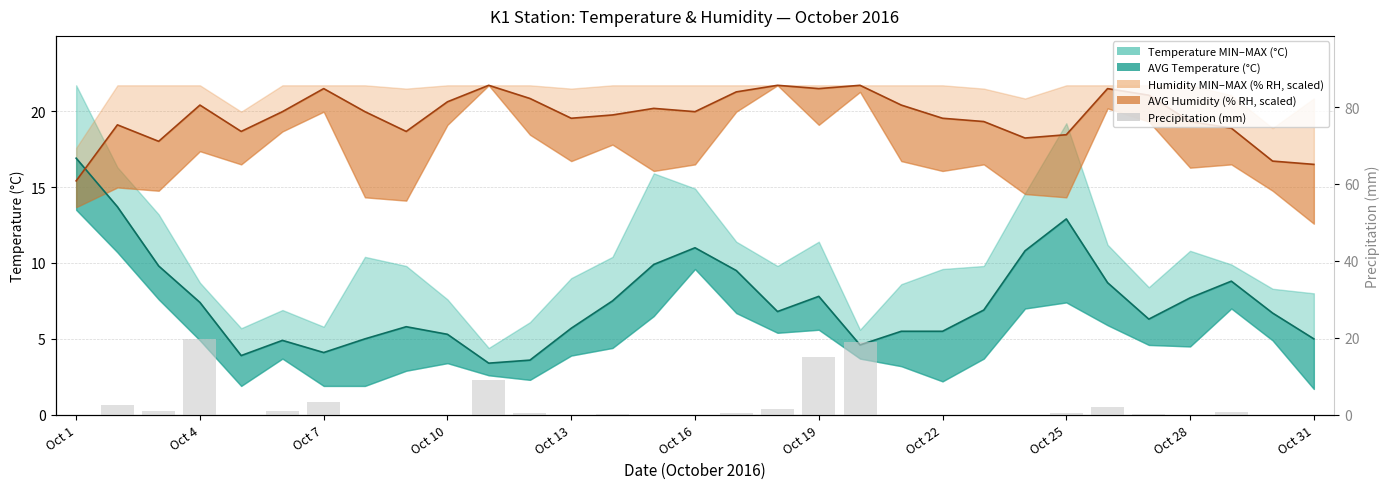

Is it true that the value at Oct 22 is 13.5?

False